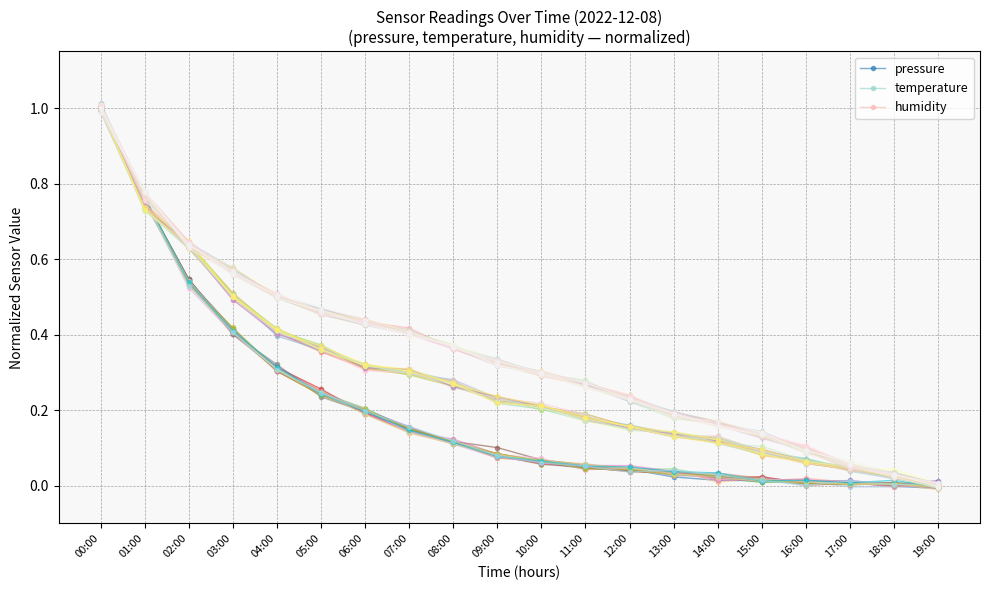

Which series has the widest spread of values?

pressure